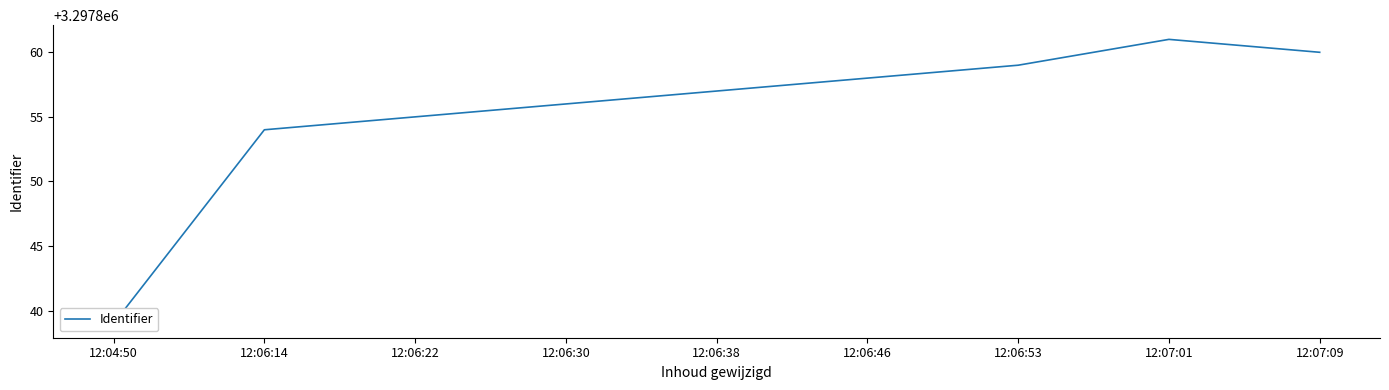

Which category has the highest value across all series?

12:07:01